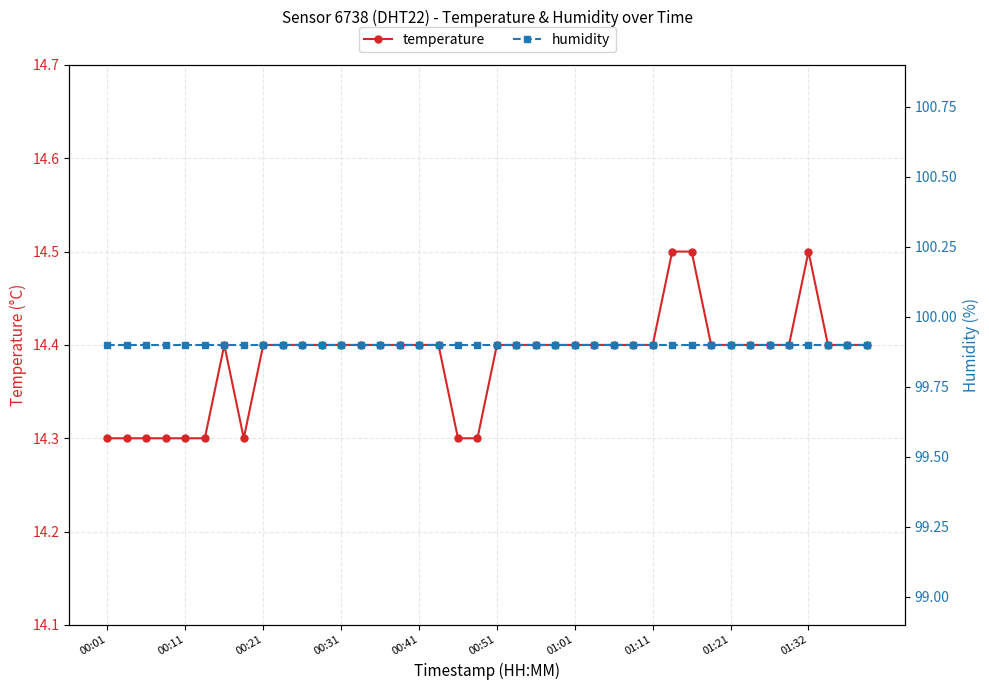

Rank the series by their average value, from highest to lowest.

humidity, temperature